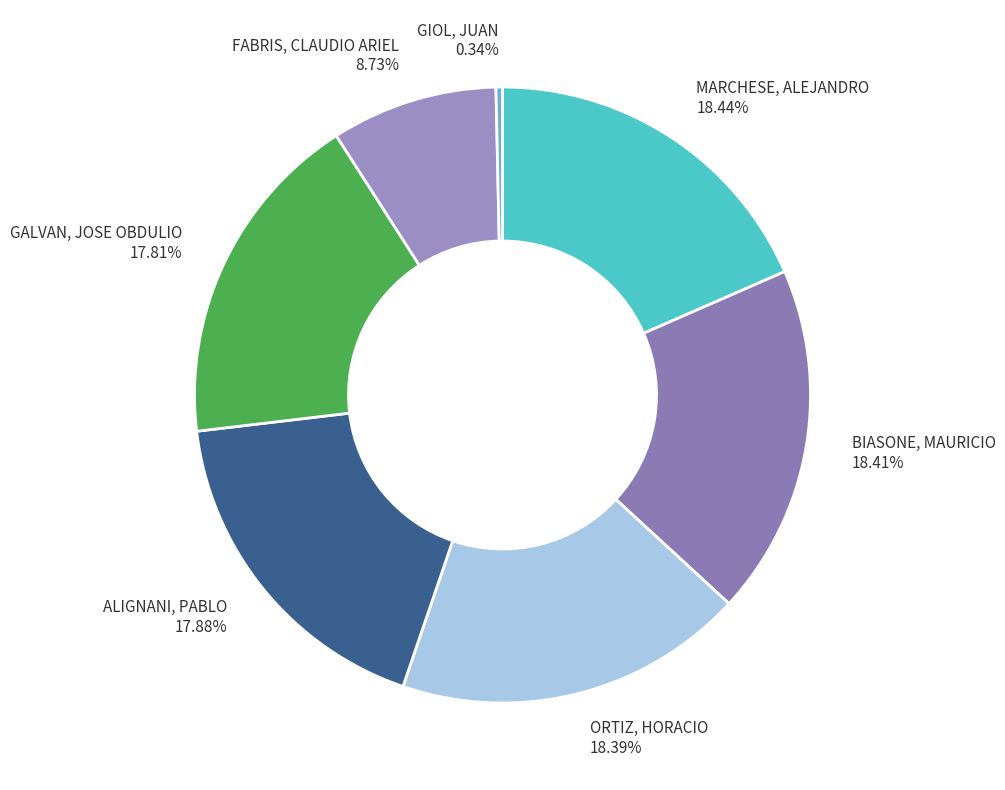

The FABRIS, CLAUDIO ARIEL slice represents 9% of the pie. True or false?

True